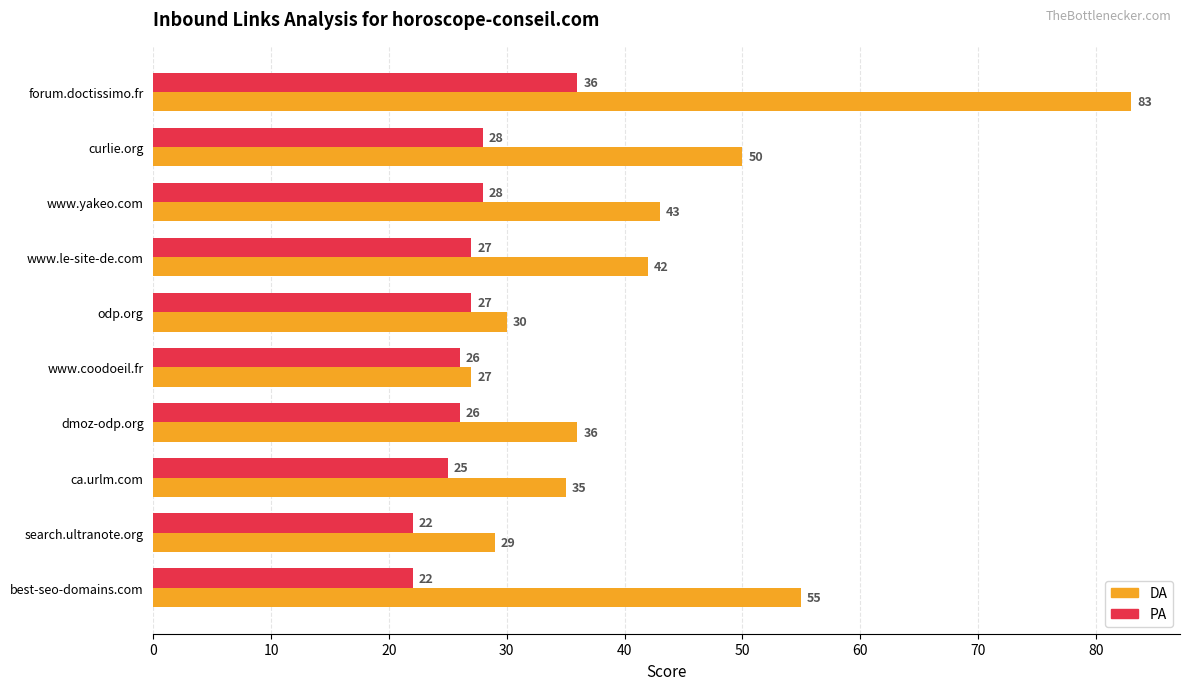

Is it true that PA equals 27 at odp.org?

True